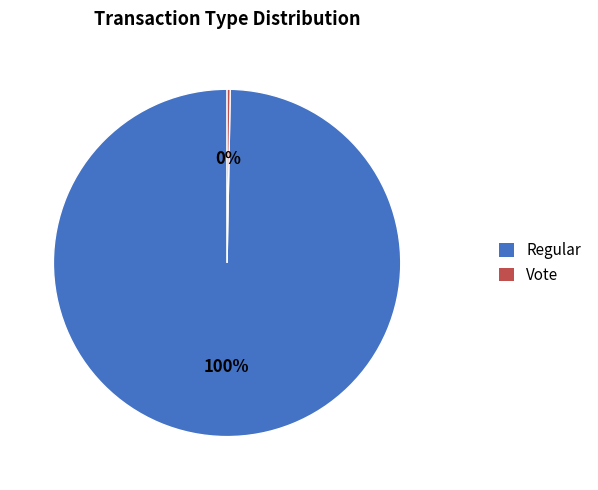

Combined, do Vote and Regular account for over 50%?

Yes